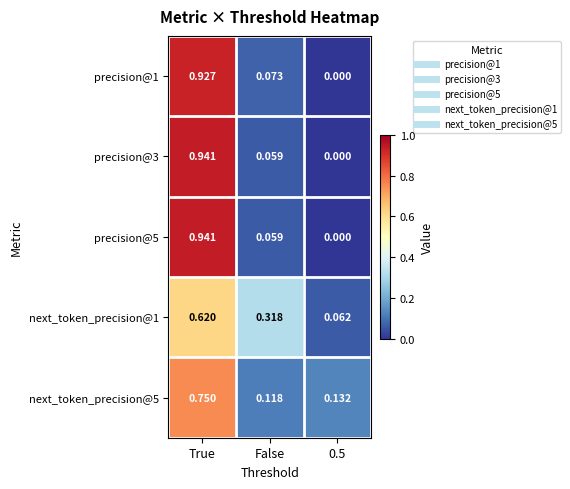

Is the value of precision@3 at True greater than the value of precision@1 at 0.5?

Yes